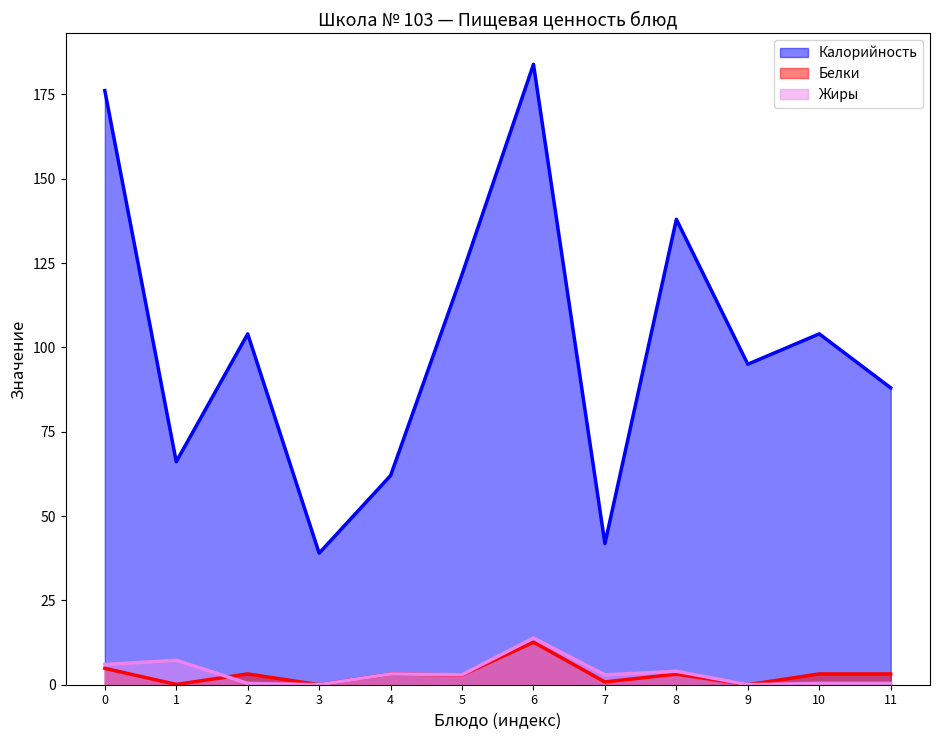

Which series changed the most between 0 and 5?

Калорийность